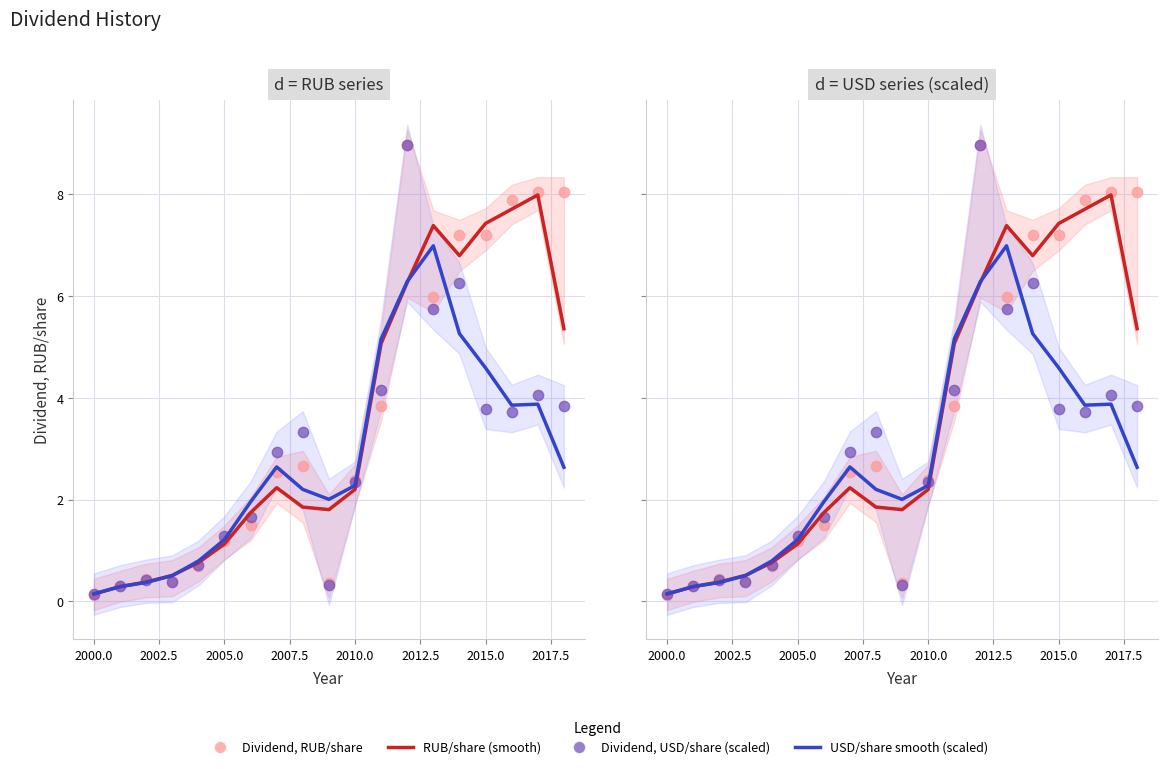

What are all the series names shown in the legend?

RUB/share (smooth), USD/share smooth (scaled), Dividend, RUB/share, Dividend, USD/share (scaled)